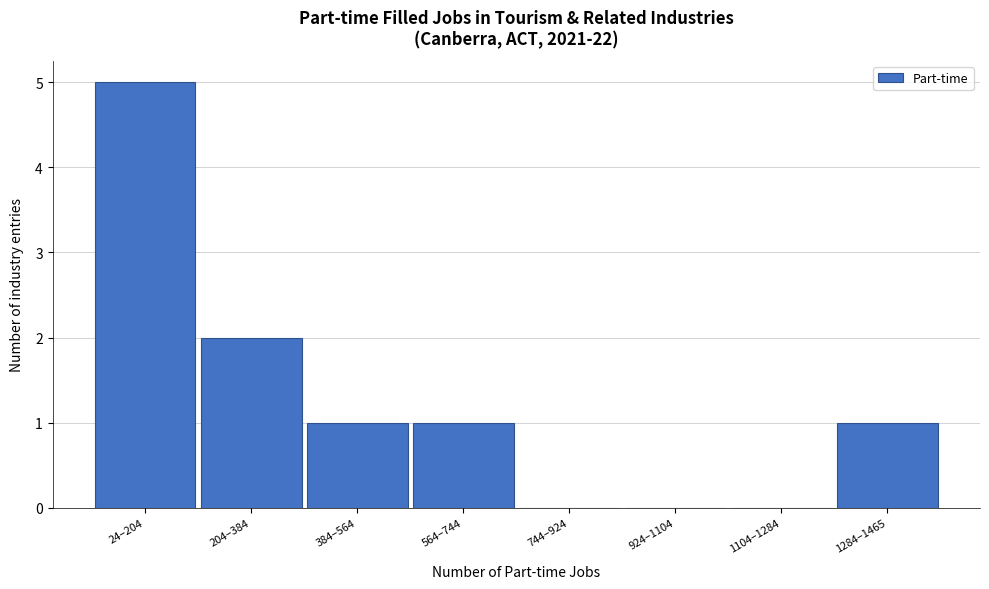

Reading left to right, extract all data points from this chart.

24–204=5	204–384=2	384–564=1	564–744=1	744–924=0	924–1104=0	1104–1284=0	1284–1465=1